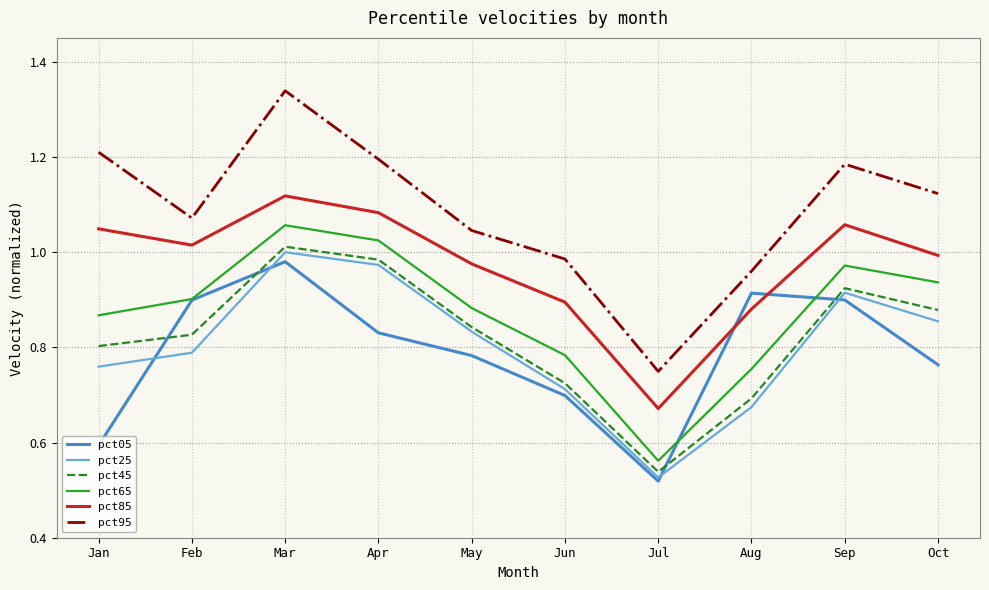

How many lines are shown in the chart?

6